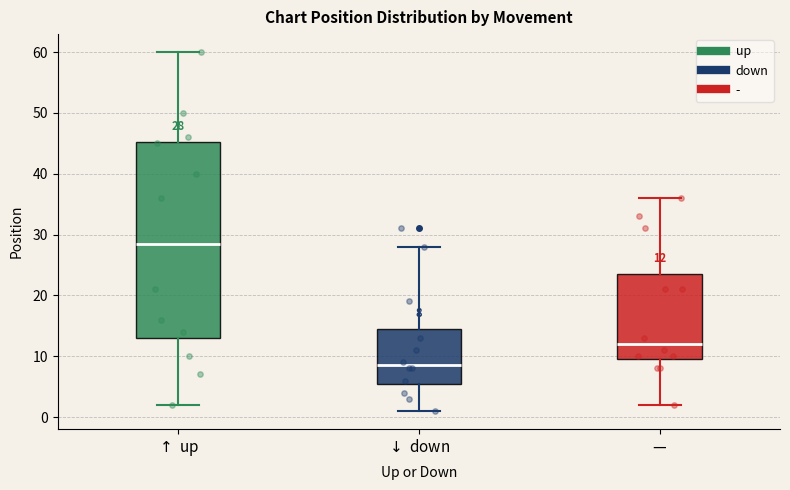

Which box has the lowest median line?

$\downarrow$ down